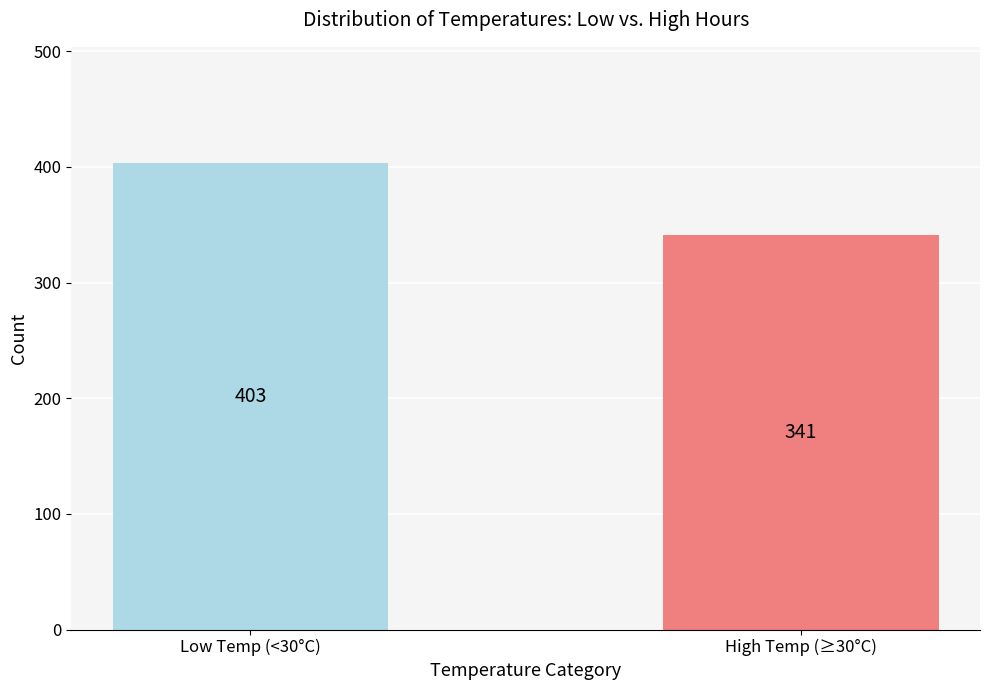

What position from the left is High Temp (≥30°C)?

2